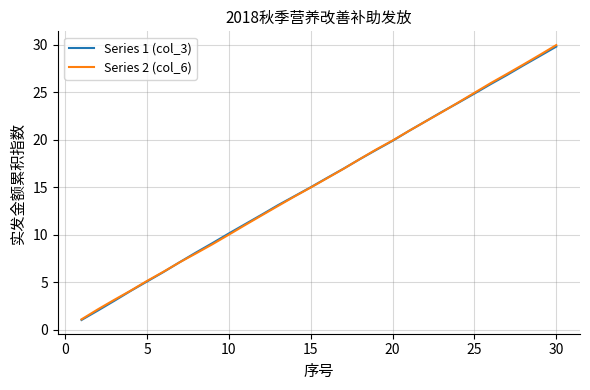

How many intersections are there between Series 2 (col_6) and Series 1 (col_3)?

4